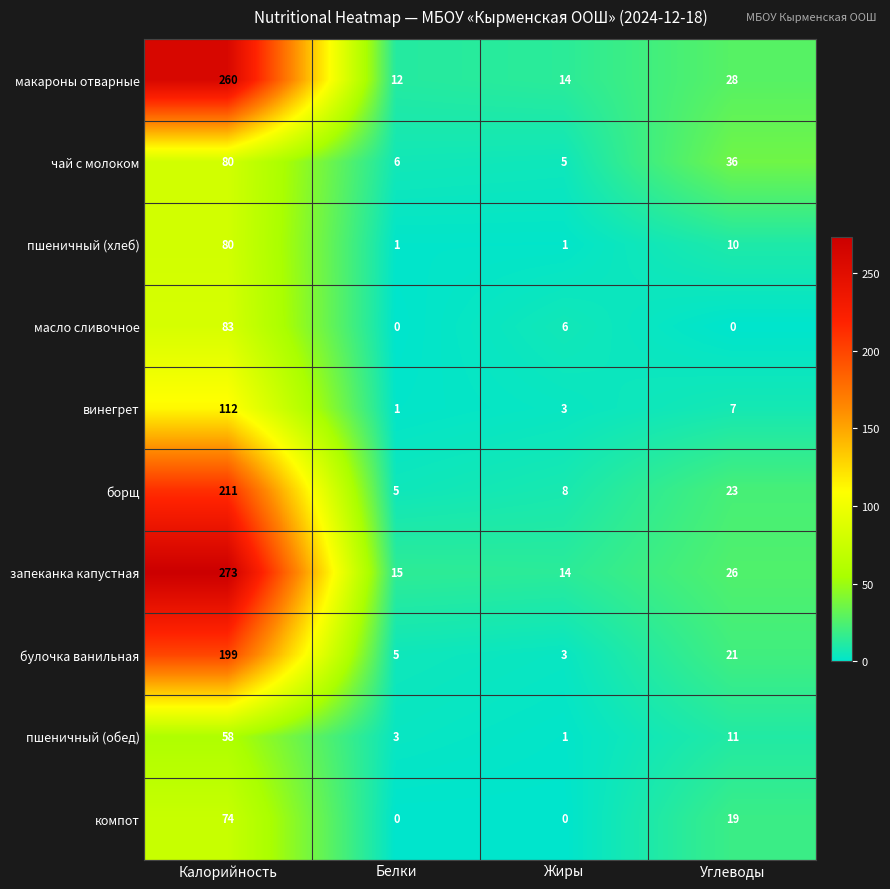

Which series has the largest total across all categories?

запеканка капустная